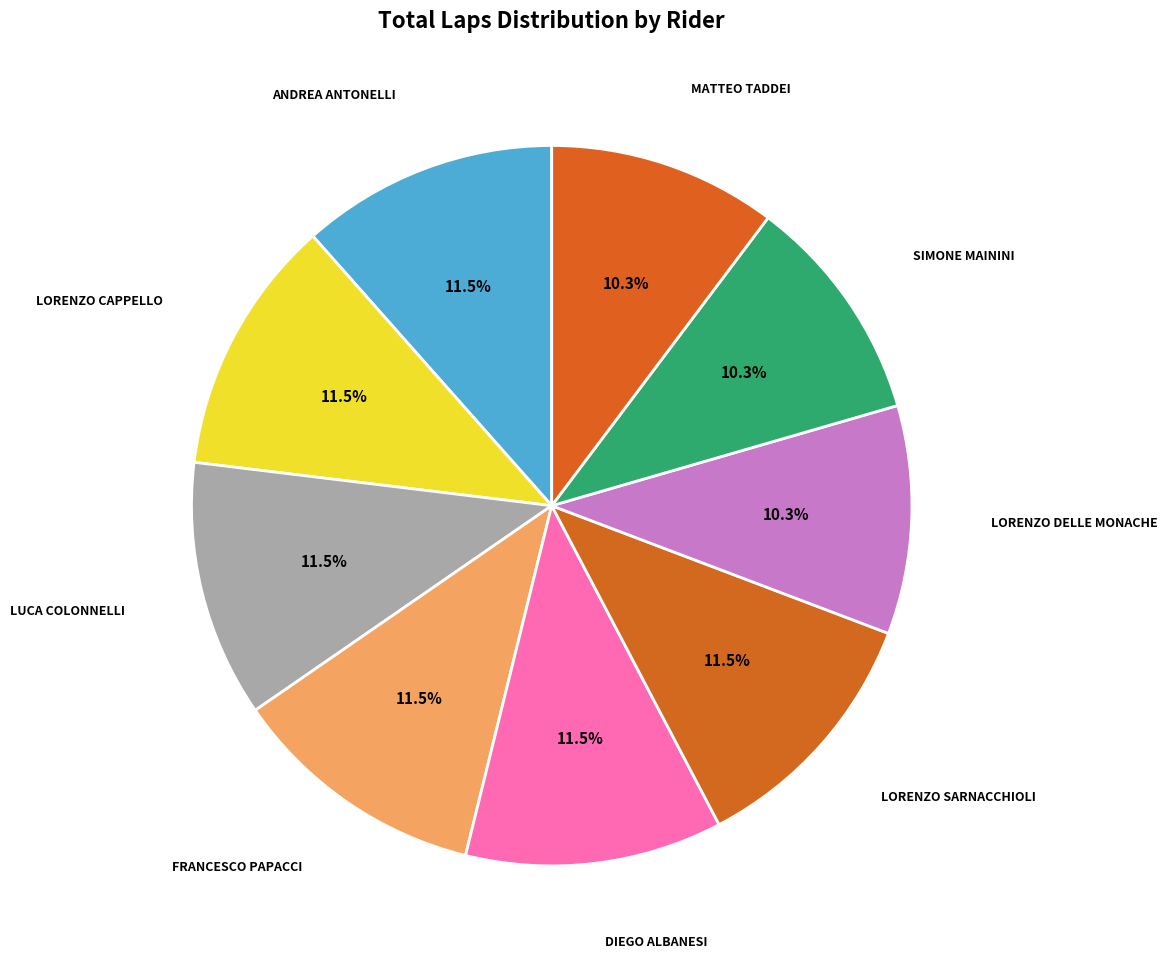

Is it true that SIMONE MAININI is 1% of the pie?

False